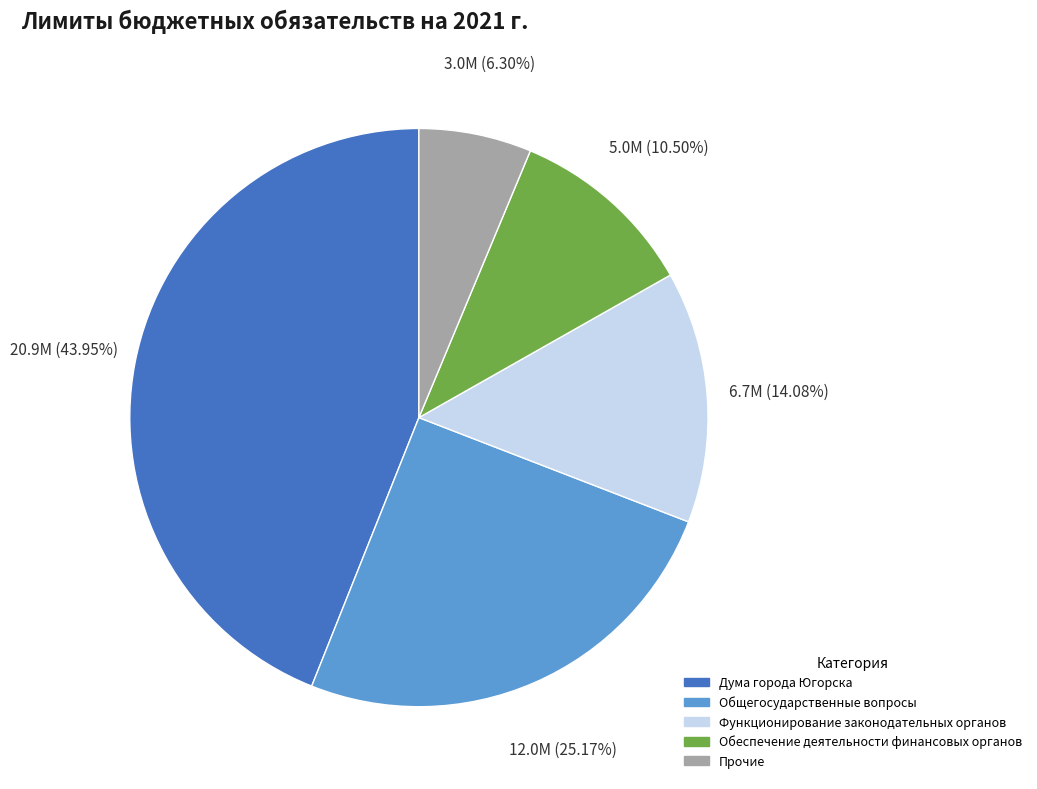

Is there any slice that represents more than half of the pie?

No